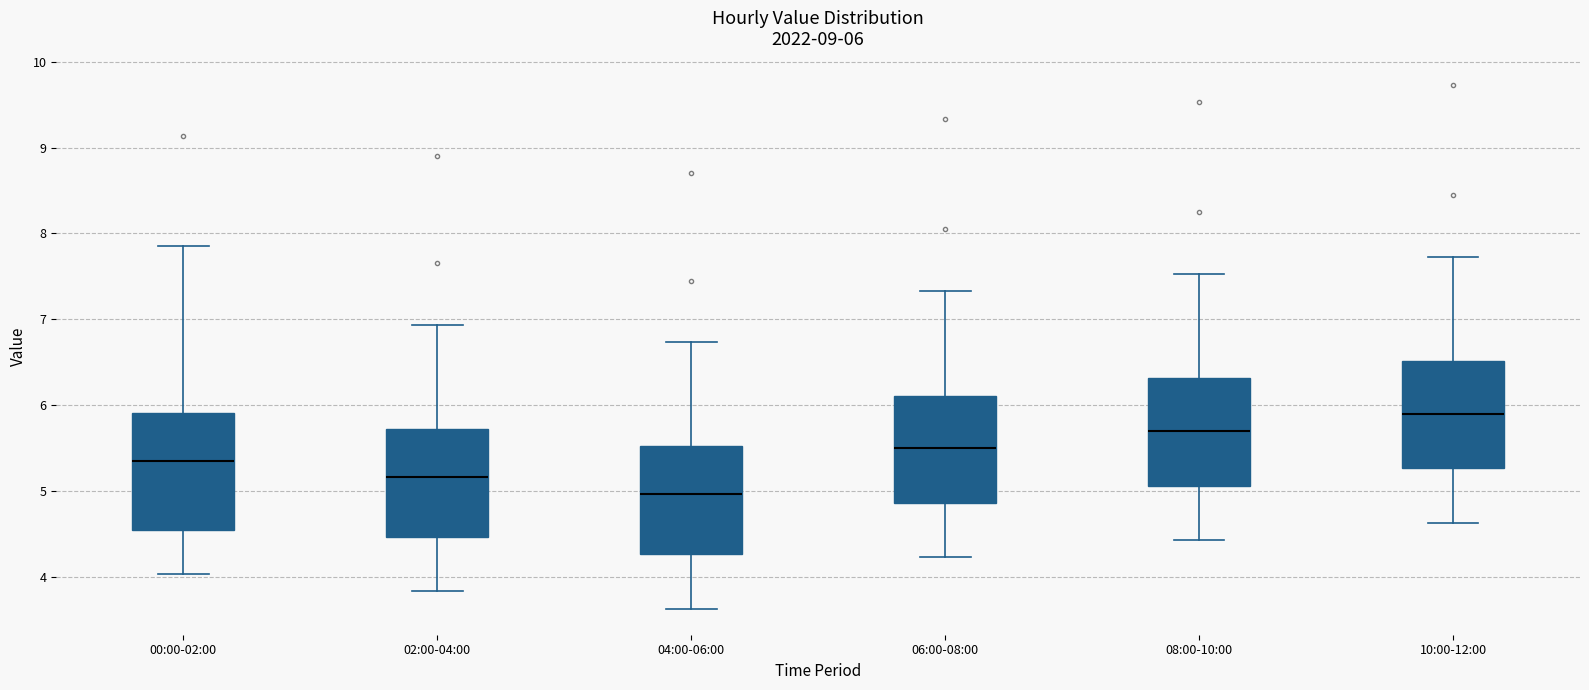

Comparing the boxes themselves (not the whiskers), which one is the tallest?

00:00-02:00